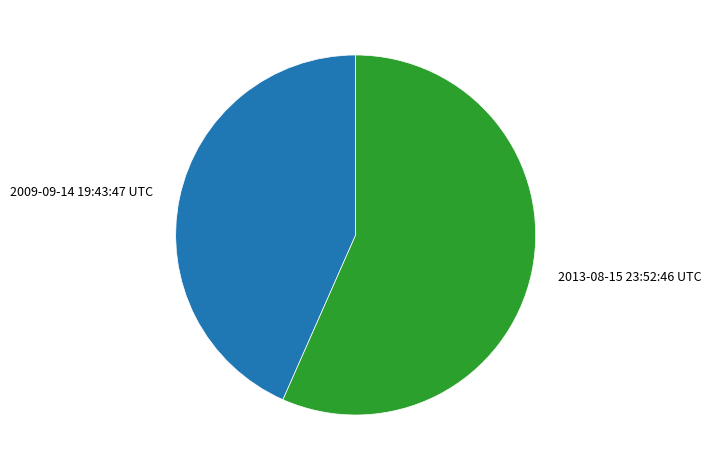

Which slice represents more than half of the pie?

2013-08-15 23:52:46 UTC